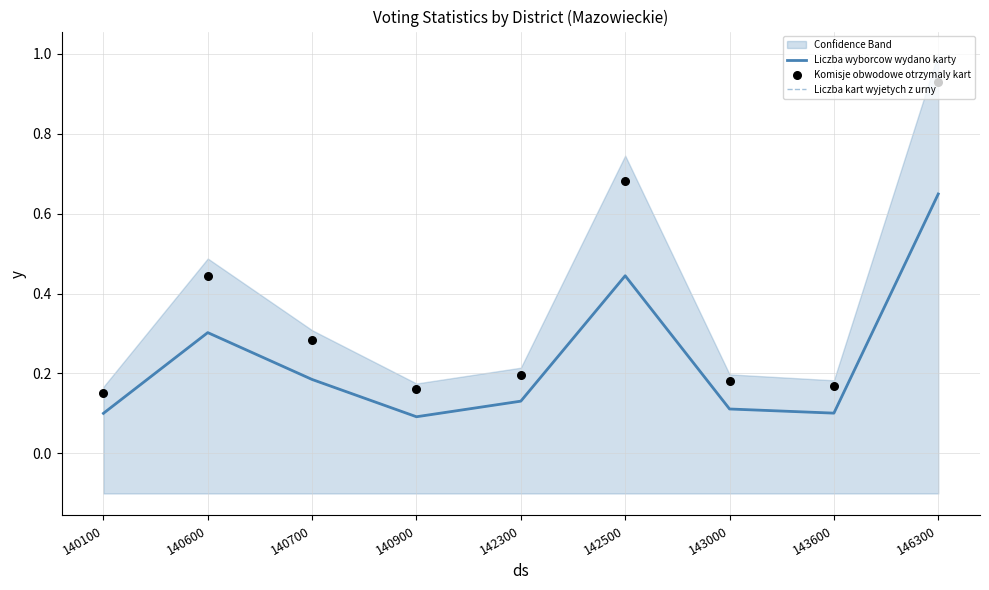

Which series has the largest Y range (max minus min)?

Komisje obwodowe otrzymaly kart